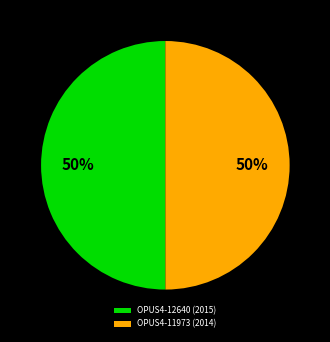

Is it true that OPUS4-12640 (2015) is 63% of the pie?

False